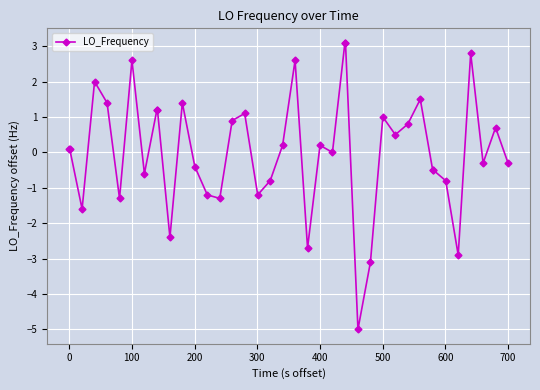

Does the chart display data point markers on the line(s)?

Yes